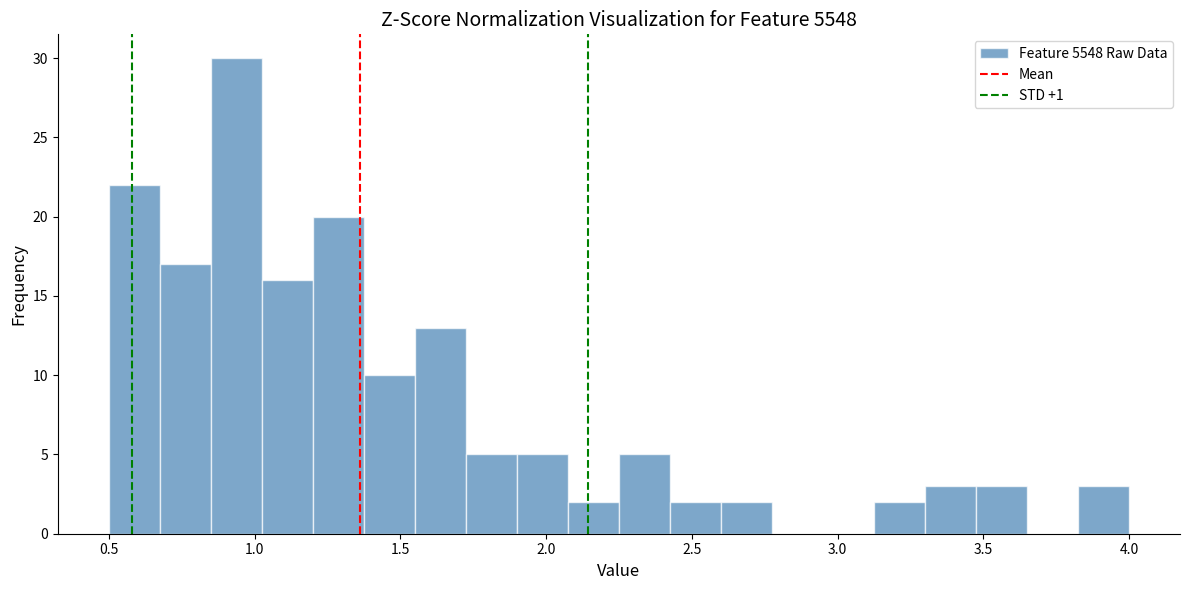

Around what value on the x-axis is the tallest bar? Give the approximate position of its centre, as read against the axis.

0.95